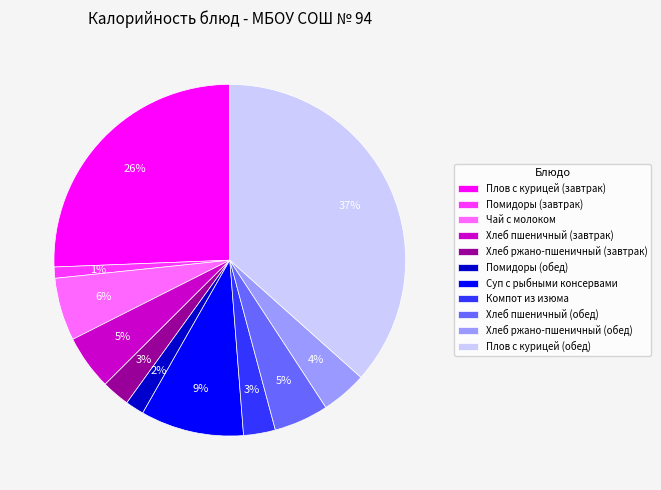

Is there any slice that represents more than half of the pie?

No